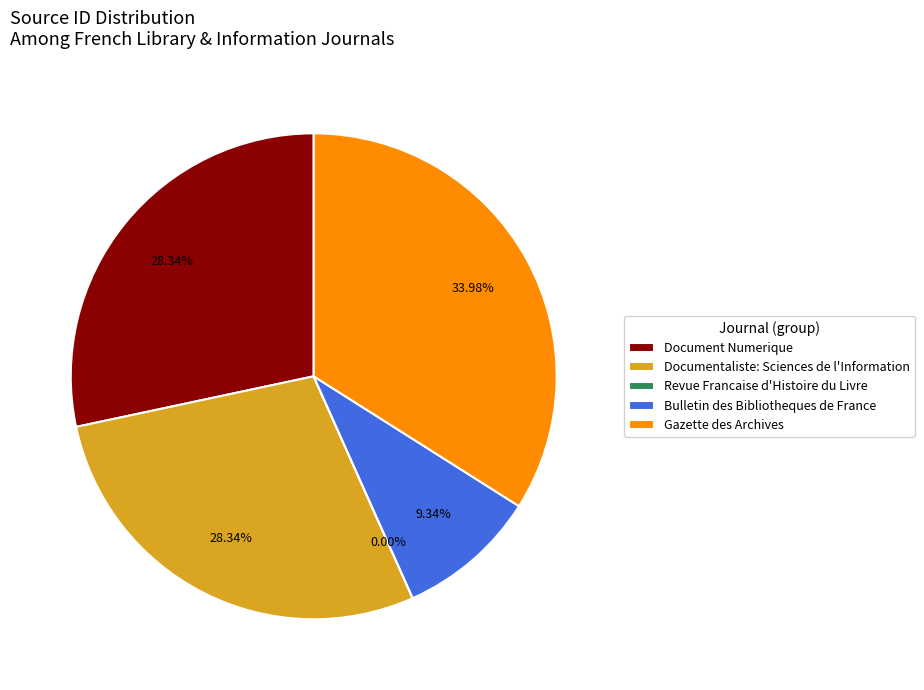

Between Gazette des Archives and Document Numerique, which is larger?

Gazette des Archives